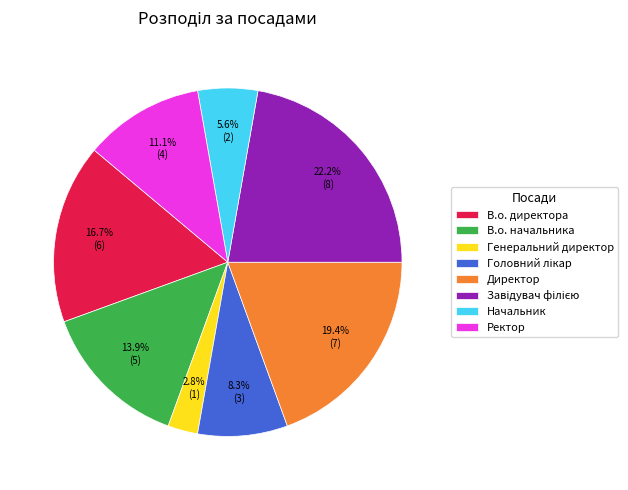

To the nearest percent, what is the combined percentage of Ректор and В.о. директора?

28%